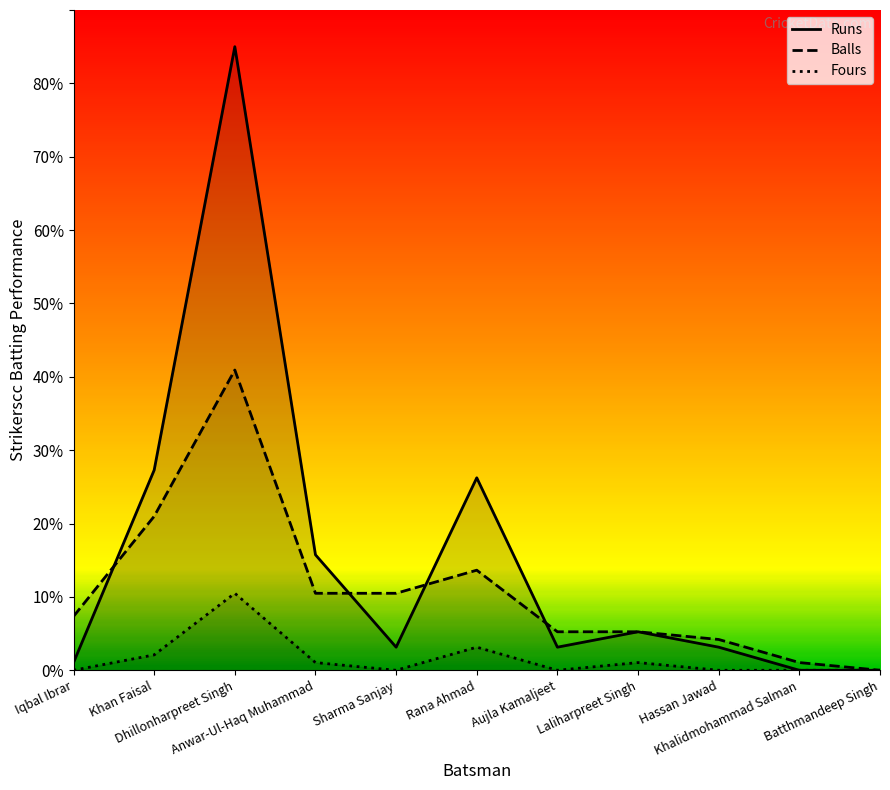

At Iqbal Ibrar, list the series in order from smallest to largest.

Fours, Runs, Balls